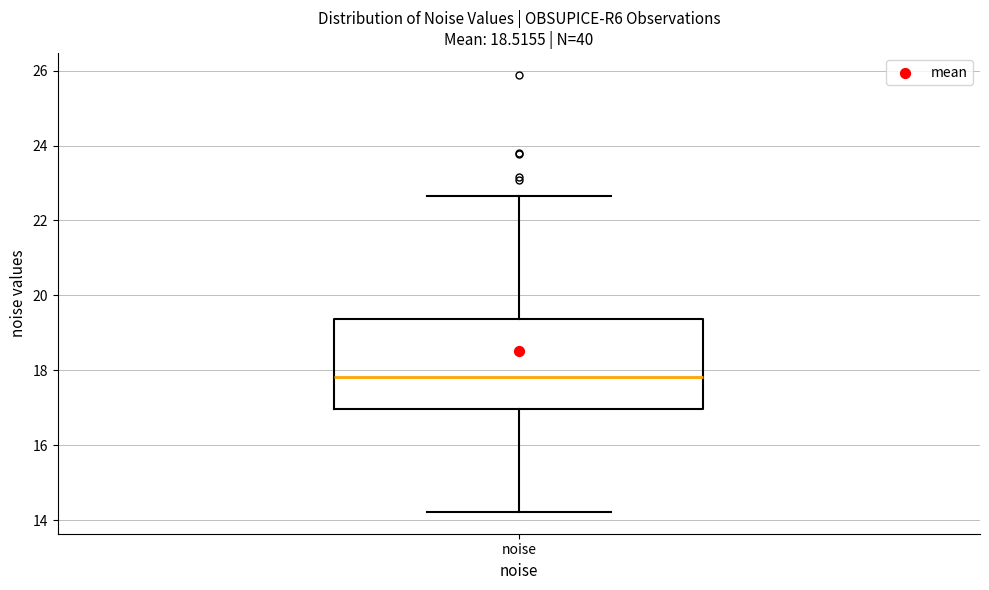

Read this box plot against the y-axis: the position of the median line, the range covered by the box, and the ends of both whiskers. The values are not printed on the chart, so give them approximately, as read against the axis.

median 17.8, box 17.0 to 19.4, whiskers 14.2 to 22.6